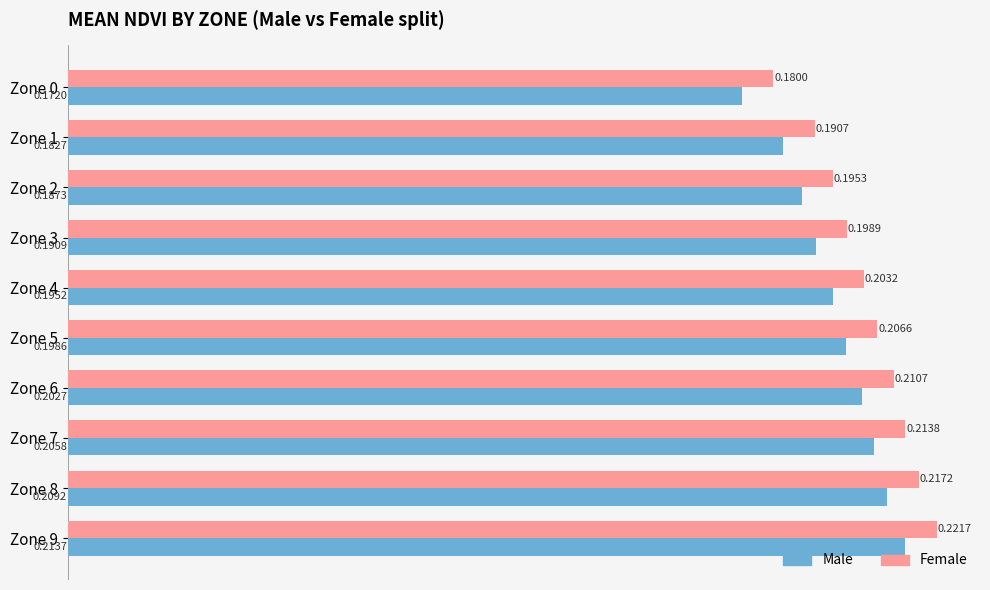

List the labels in order of Female value, largest first.

Zone 9, Zone 8, Zone 7, Zone 6, Zone 5, Zone 4, Zone 3, Zone 2, Zone 1, Zone 0